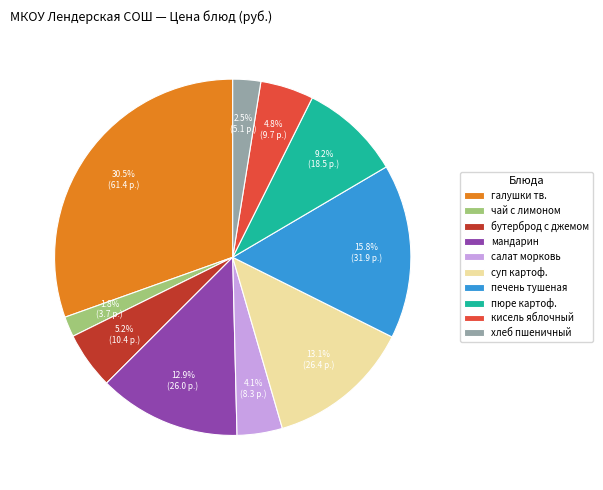

What is the ratio of the value at салат морковь to the value at суп картоф.?

0.3